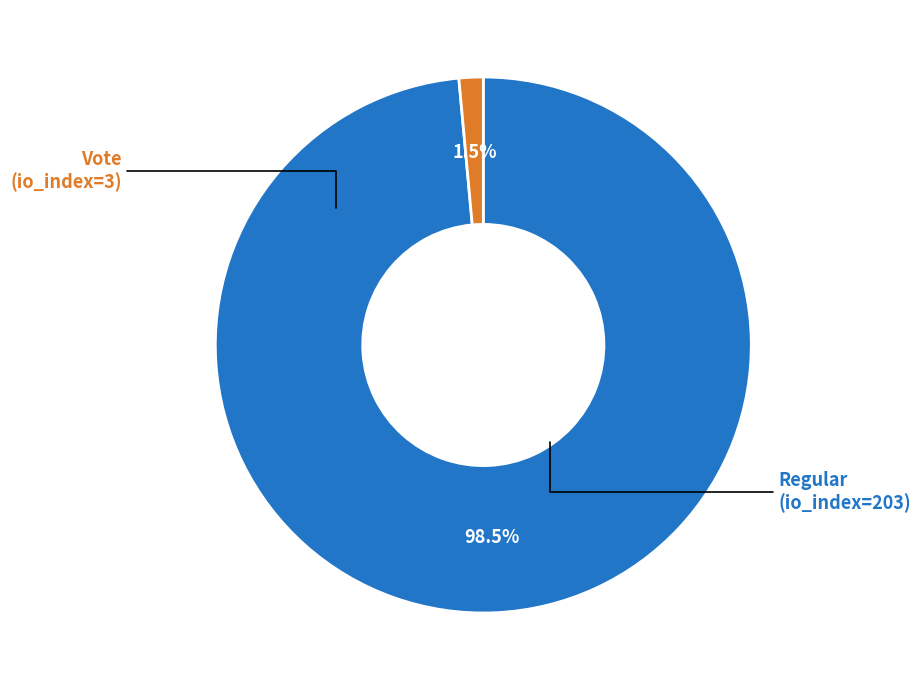

Does Regular account for over 50% of the chart?

Yes